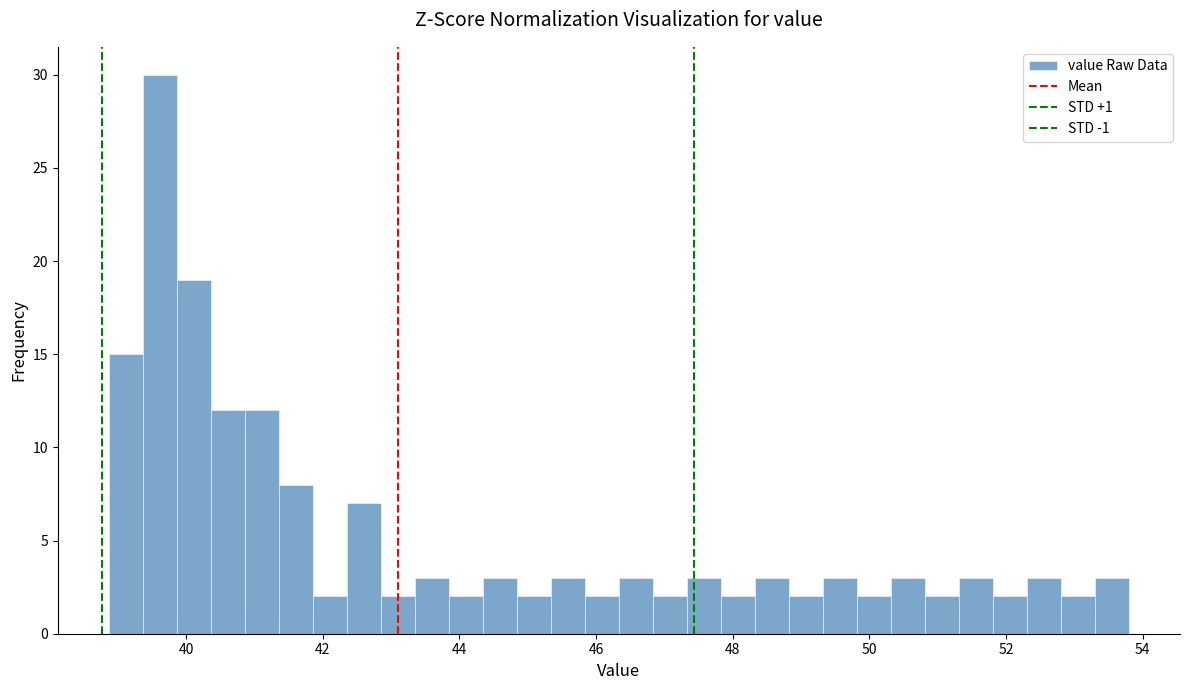

Read against the x-axis, roughly where is the centre of the tallest bar?

39.6